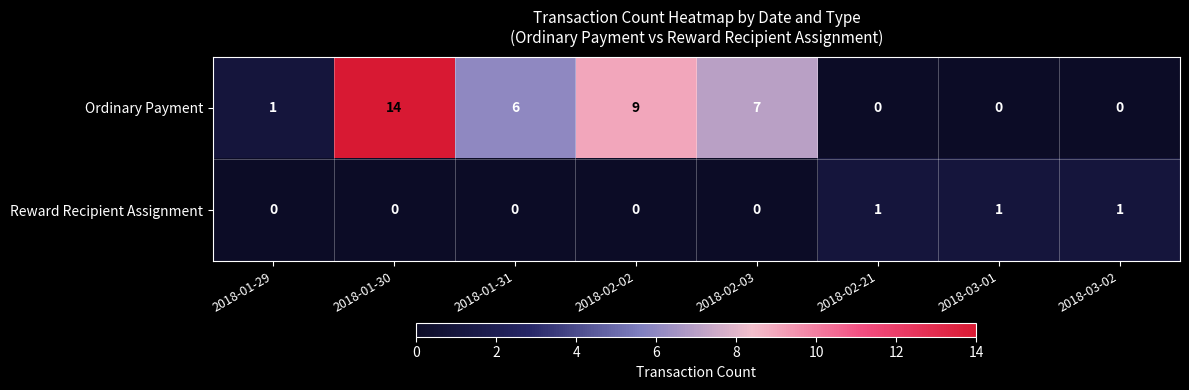

What is the difference between the second highest and second lowest values in the Ordinary Payment series?

9